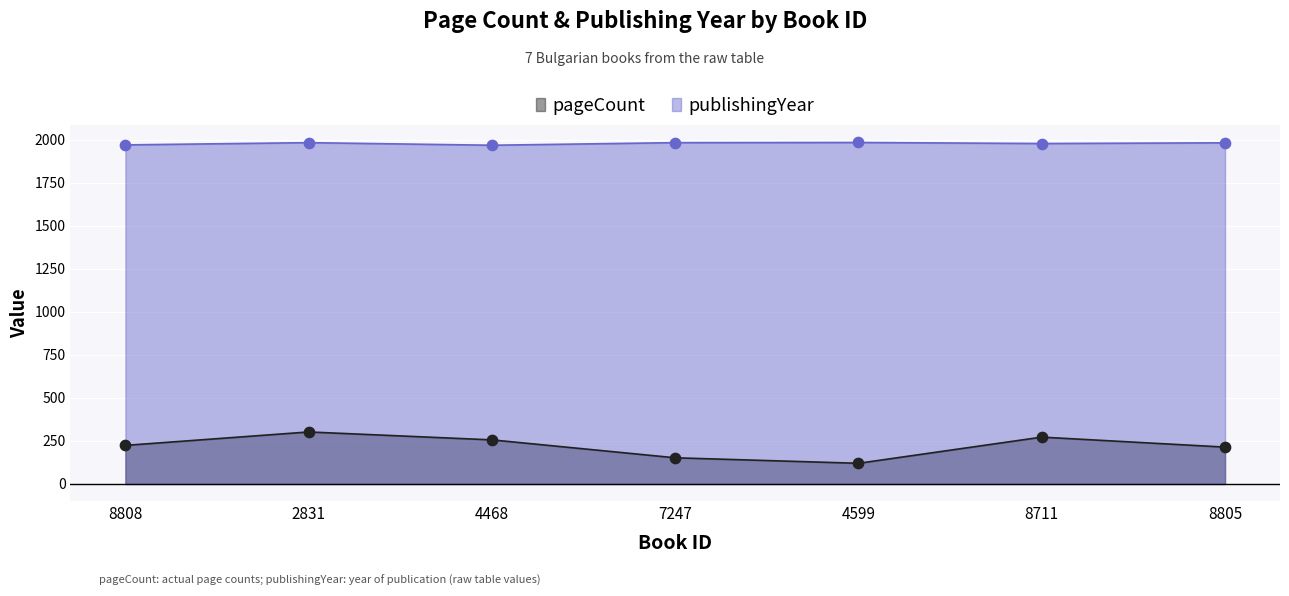

Which series has the widest spread of Y values?

pageCount